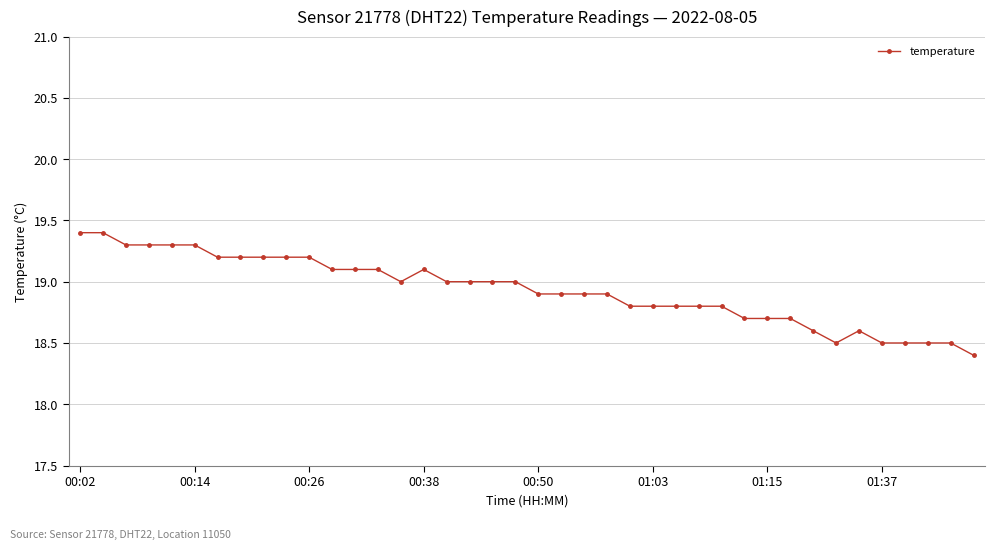

What is the average value?

18.9